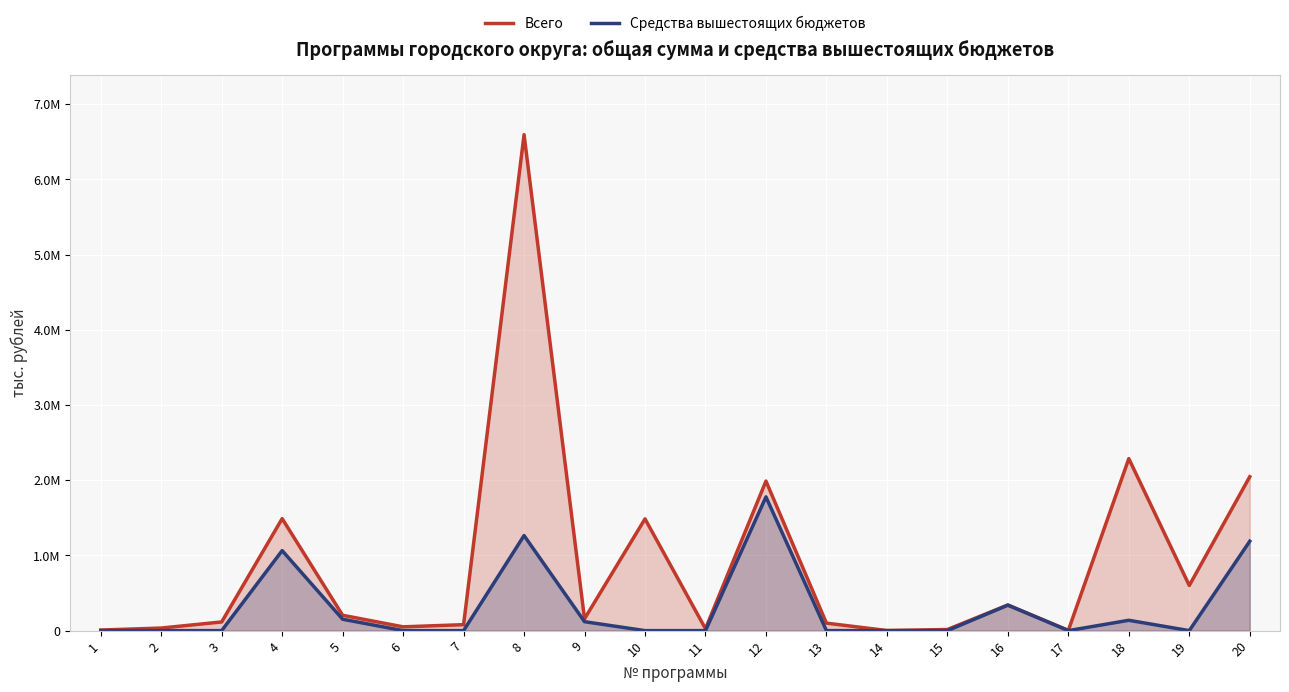

Which series changed the most between 3 and 19?

Всего